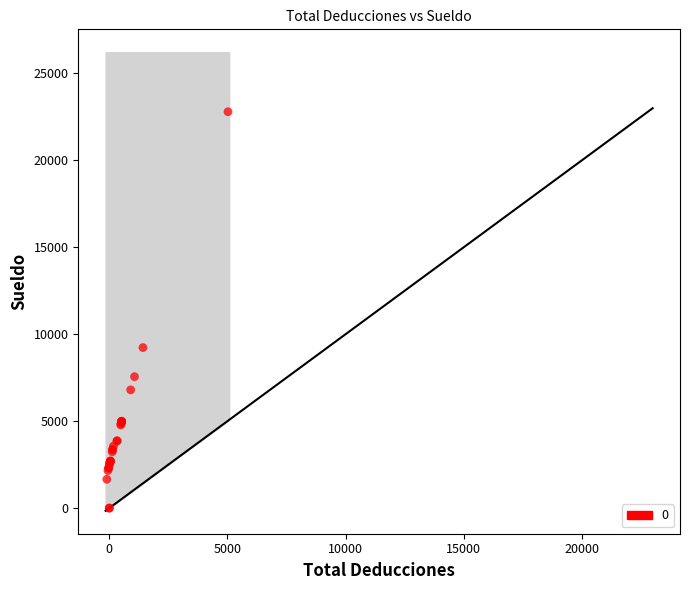

What Y value in the scatter plot is closest to 11397?

9229.9